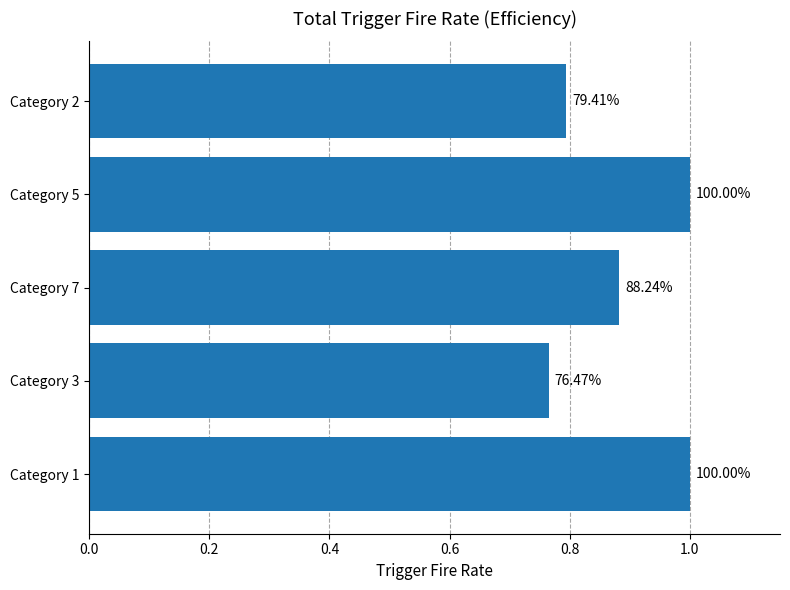

Are the bars horizontal?

Yes